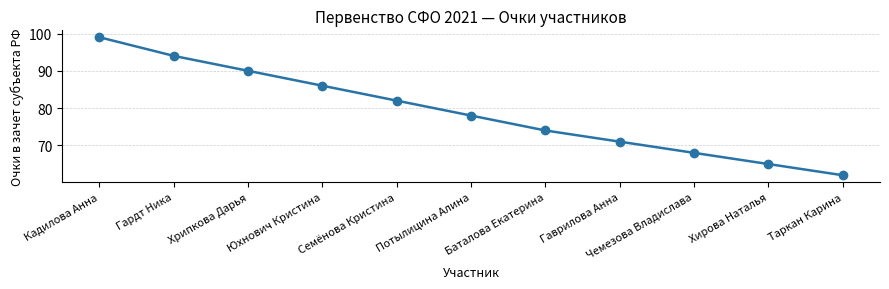

What is the difference between the maximum and minimum values?

37